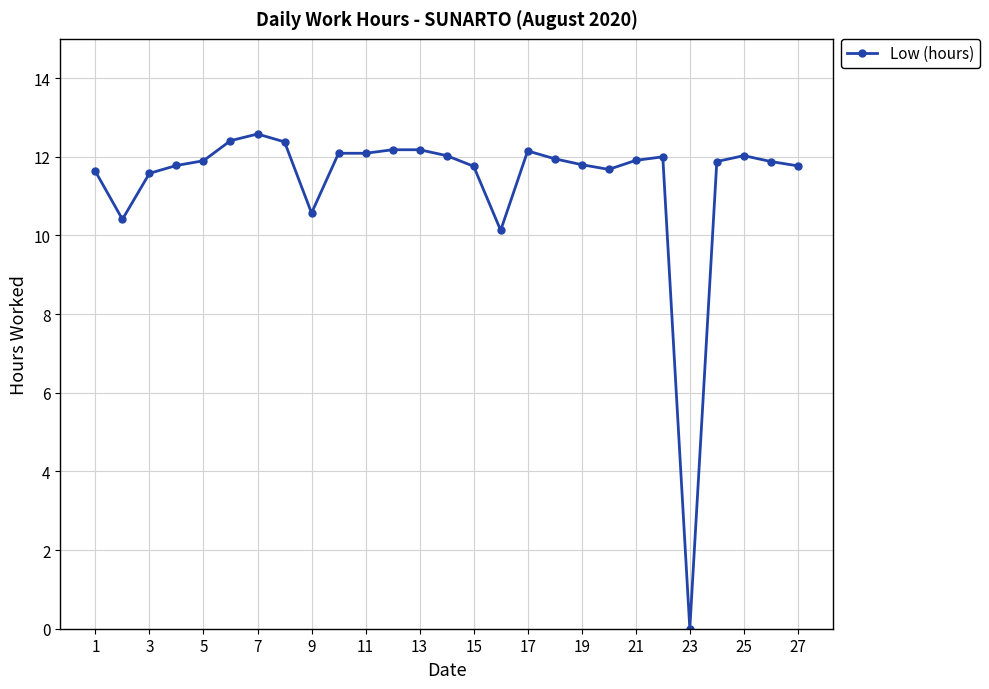

True or false: the data has more than 2 interior local peaks.

True